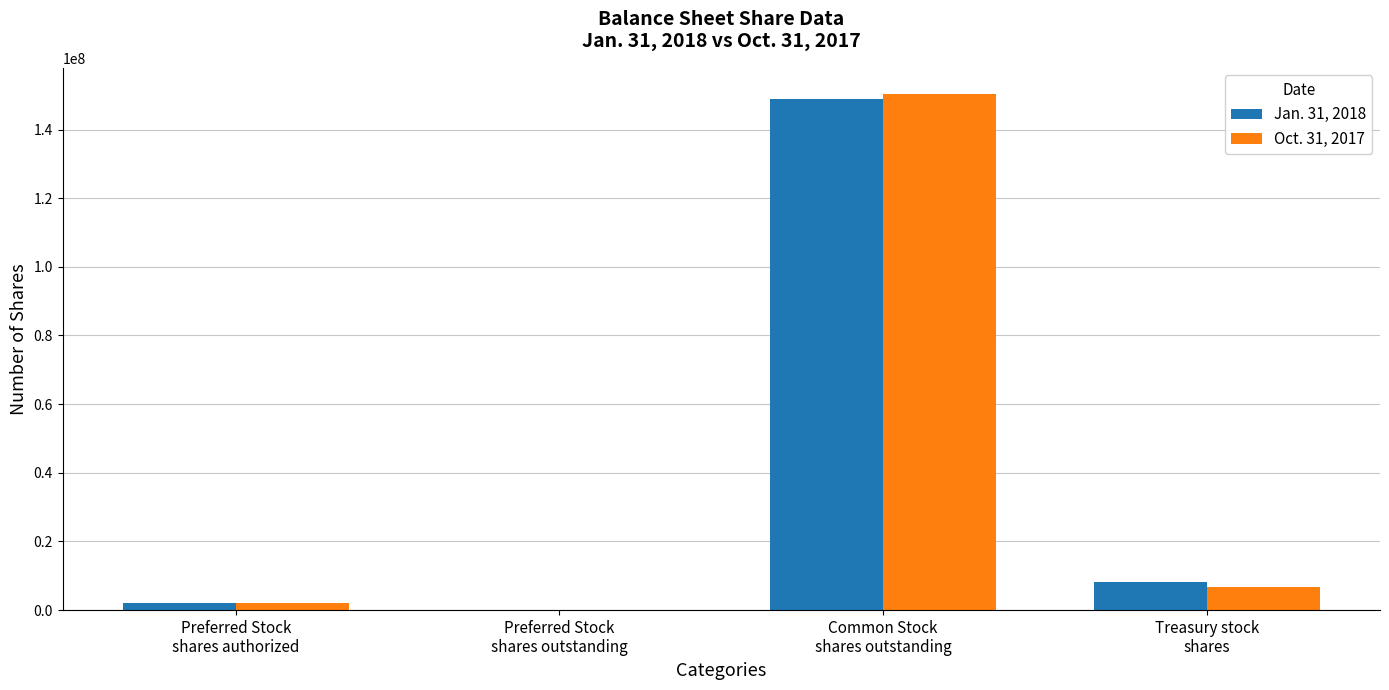

At which category is the sum across all series the highest?

Common Stock
shares outstanding